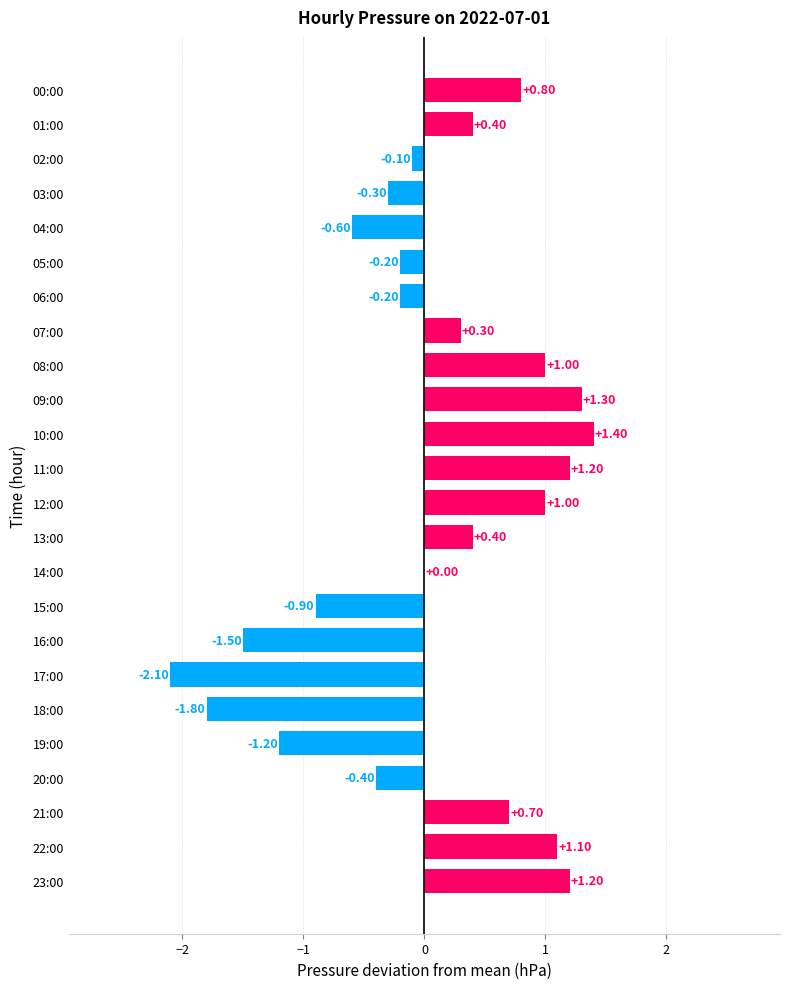

What is the change in value from 04:00 to 14:00?

+0.6